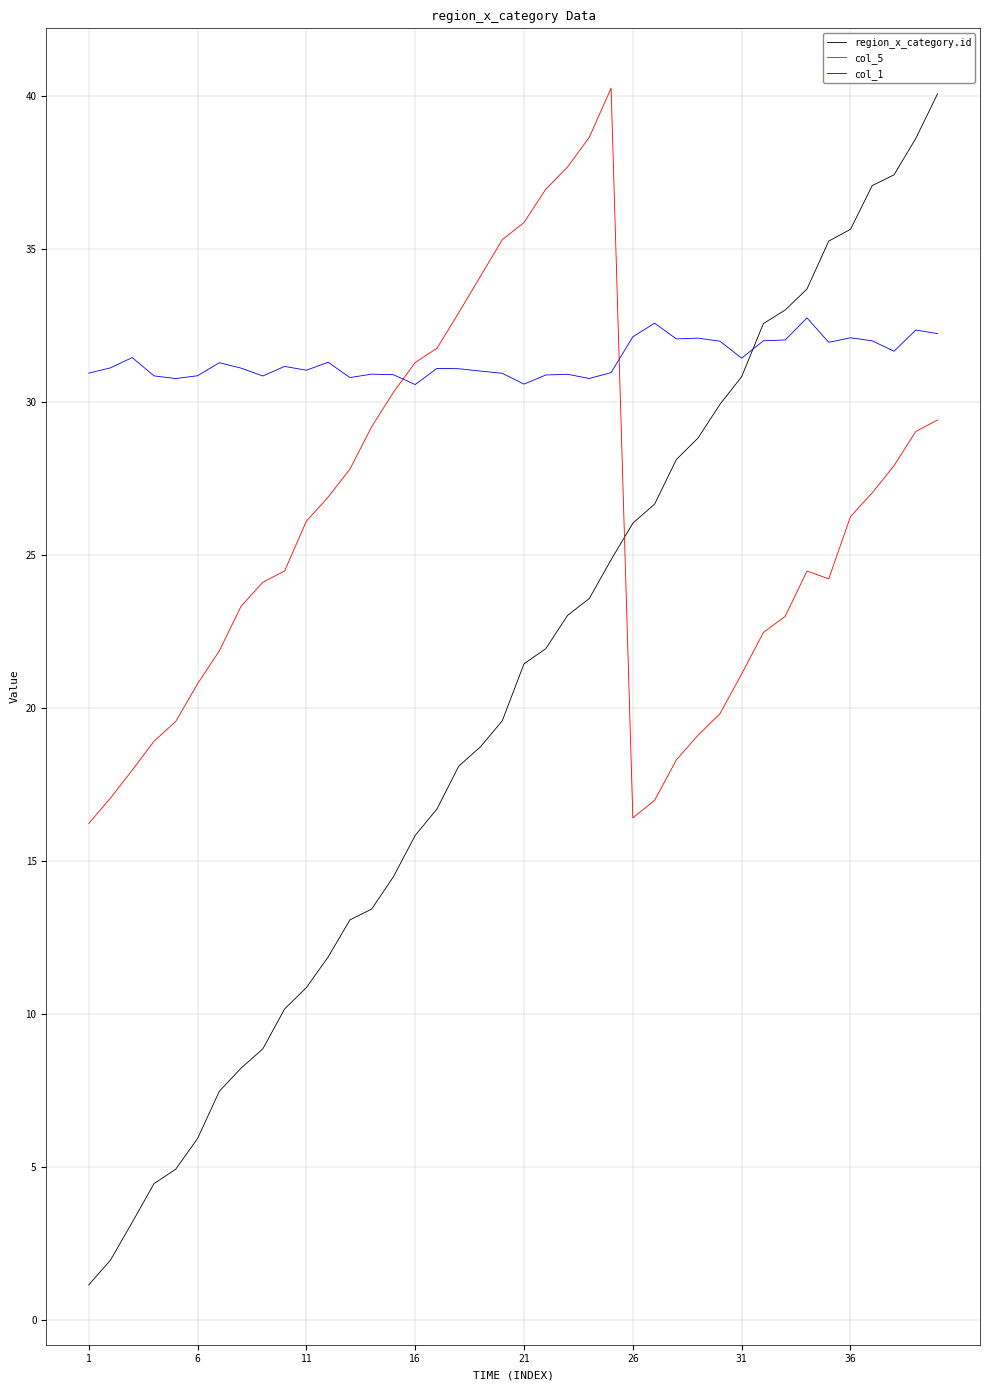

Which series has the largest total across all categories?

col_1